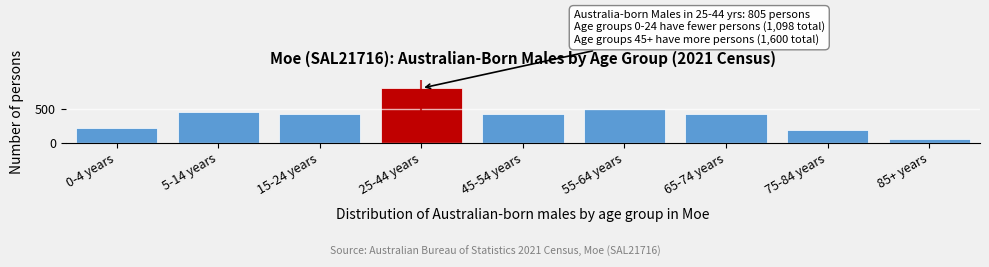

Reading left to right, extract all data points from this chart.

0-4 years=218	5-14 years=454	15-24 years=426	25-44 years=805	45-54 years=431	55-64 years=502	65-74 years=426	75-84 years=193	85+ years=48